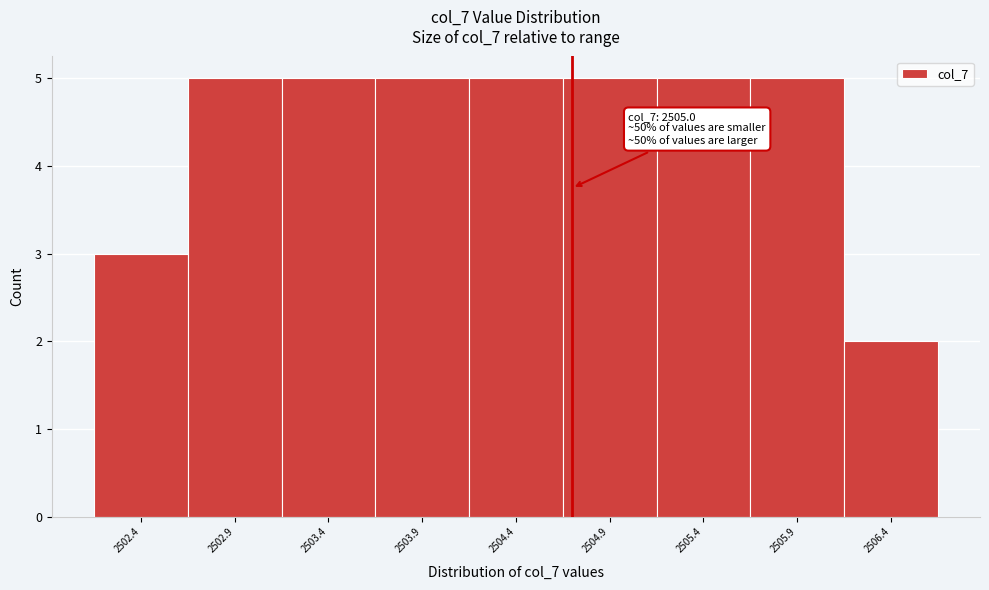

Reading right to left, list all the values displayed in this chart.

2	5	5	5	5	5	5	5	3